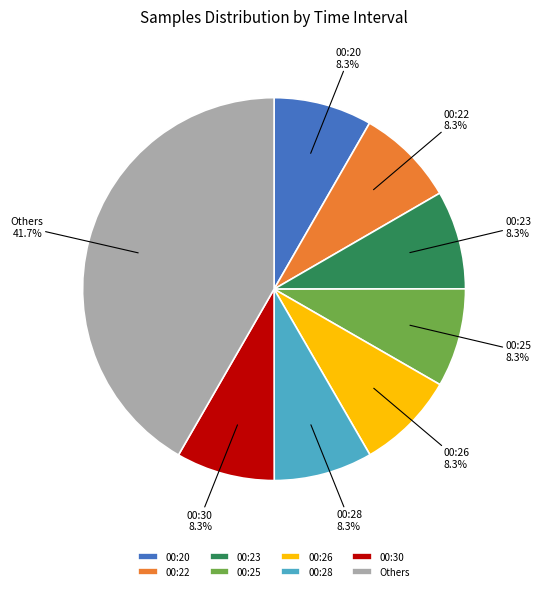

To the nearest percent, what is the average slice percentage?

12%